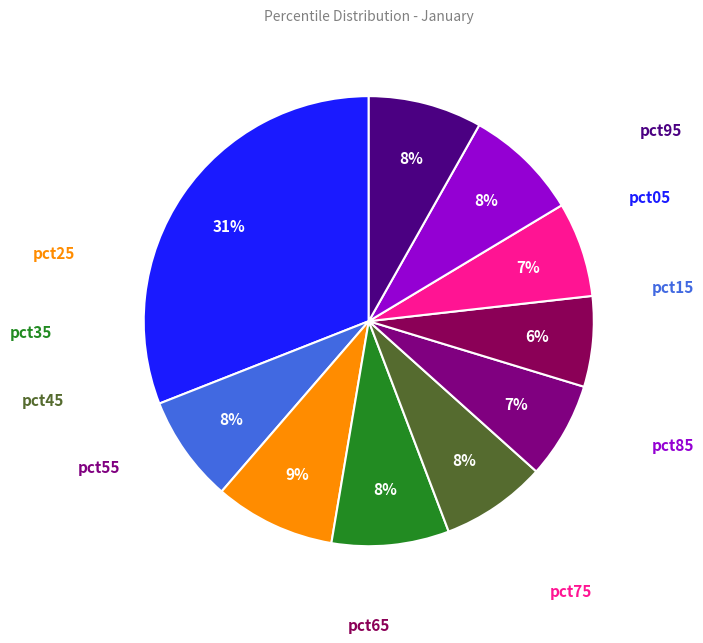

To the nearest percent, what is the average slice percentage?

10%